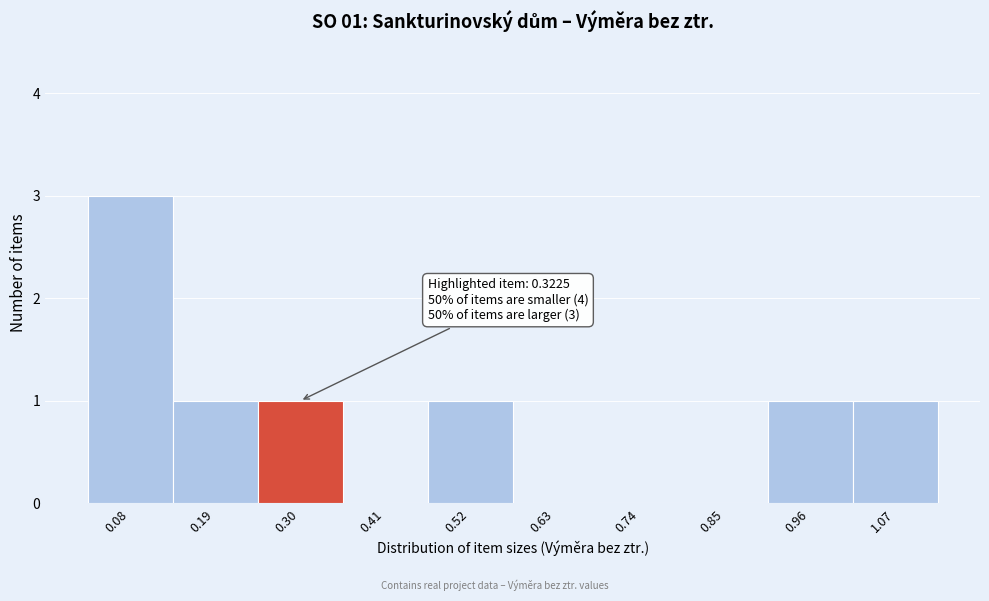

Which range on the x-axis has the tallest bar?

0.02 to 0.14